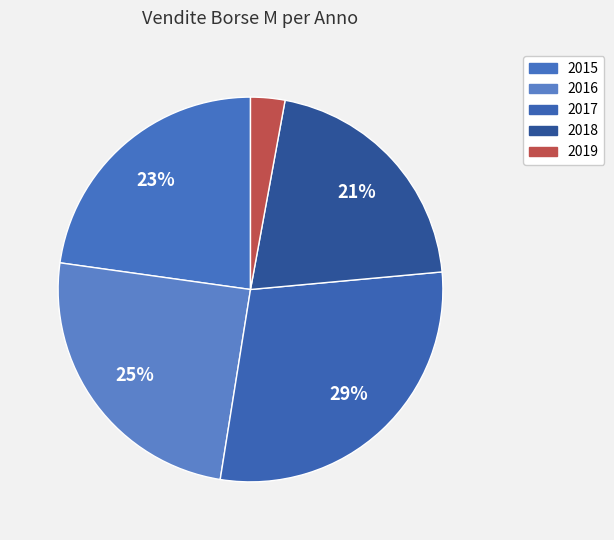

What is the total percentage of 2017 and 2019?

31.9%